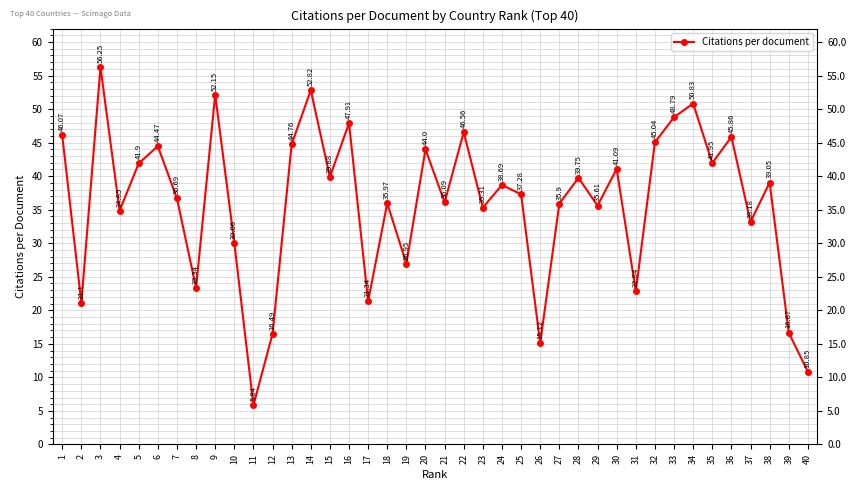

How many distinct data groups are displayed?

1